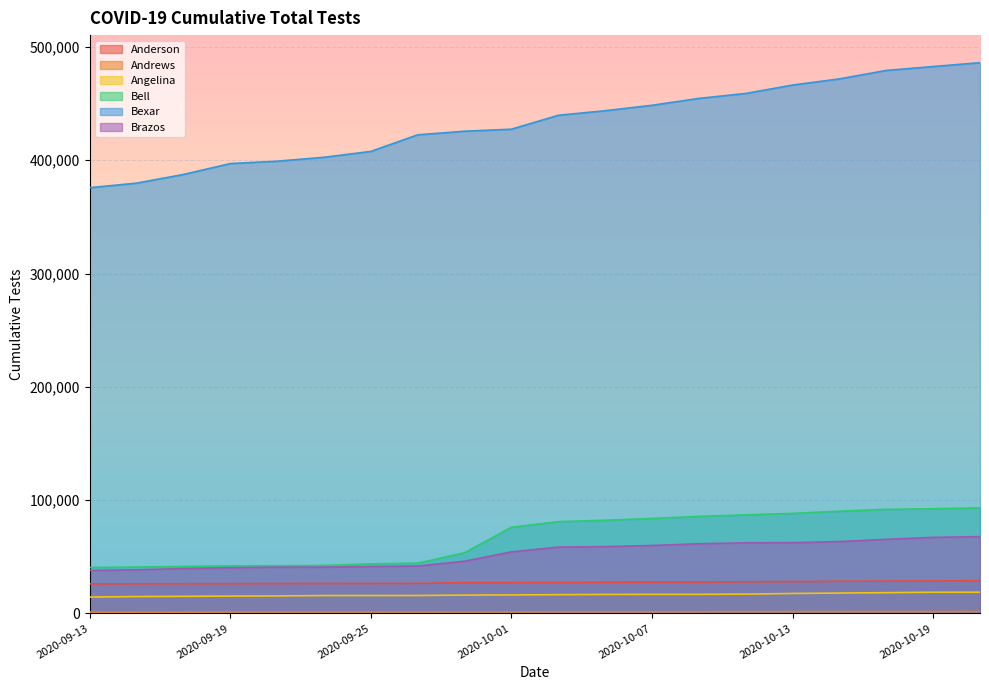

How many lines are shown in the chart?

6